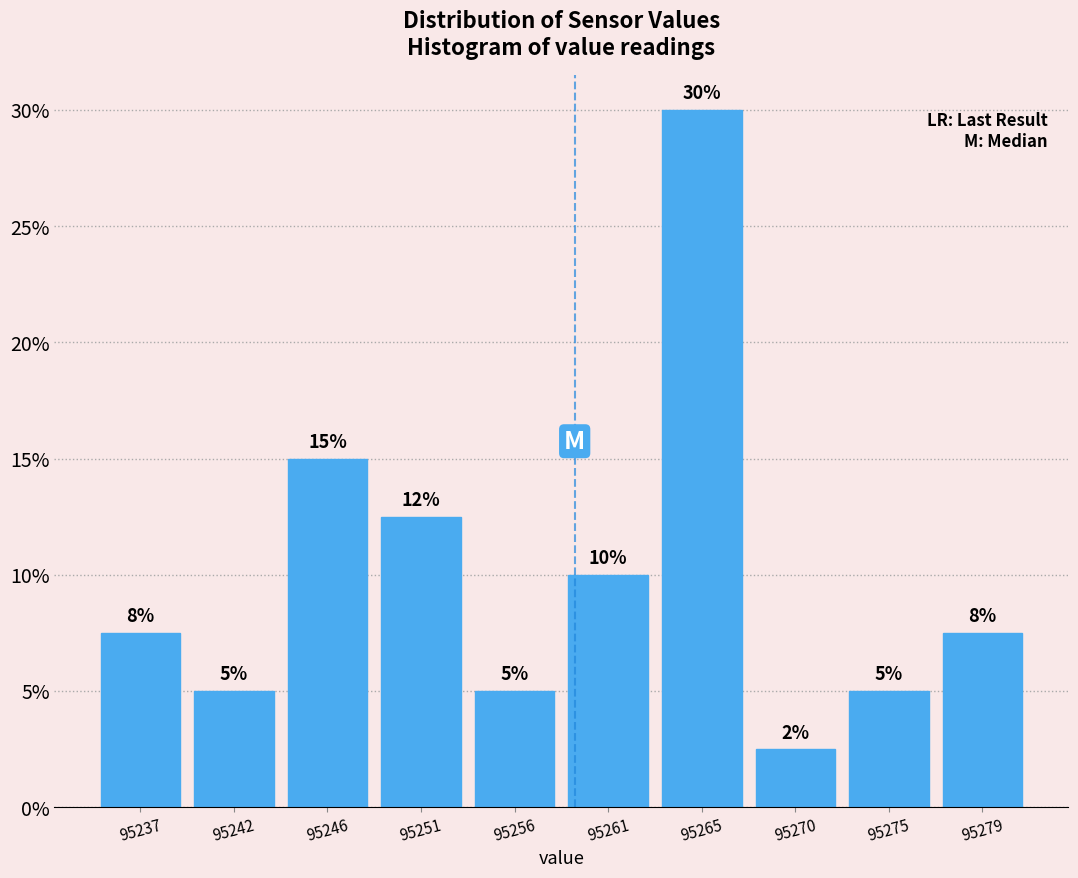

Which range on the x-axis has the tallest bar?

95263.0 to 95267.5